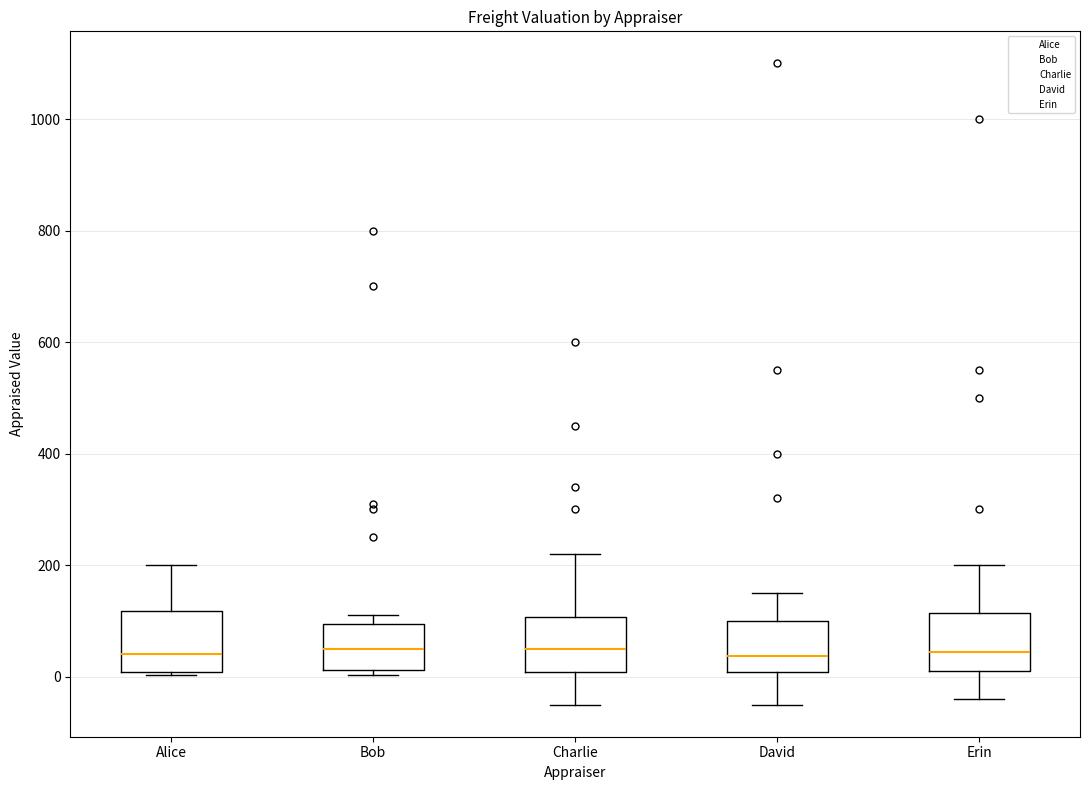

Reading left to right, read every box against the y-axis: the position of its median line, the range the box covers, and the ends of its whiskers. The values are not printed on the chart, so give them approximately, as read against the axis.

Alice: median 40, box 0 to 120, whiskers 0 (just below the box's lower edge) to 200
Bob: median 60, box 20 to 100, whiskers 0 to 120
Charlie: median 60, box 0 to 100, whiskers -40 to 220
David: median 40, box 0 to 100, whiskers -40 to 160
Erin: median 40, box 20 to 120, whiskers -40 to 200